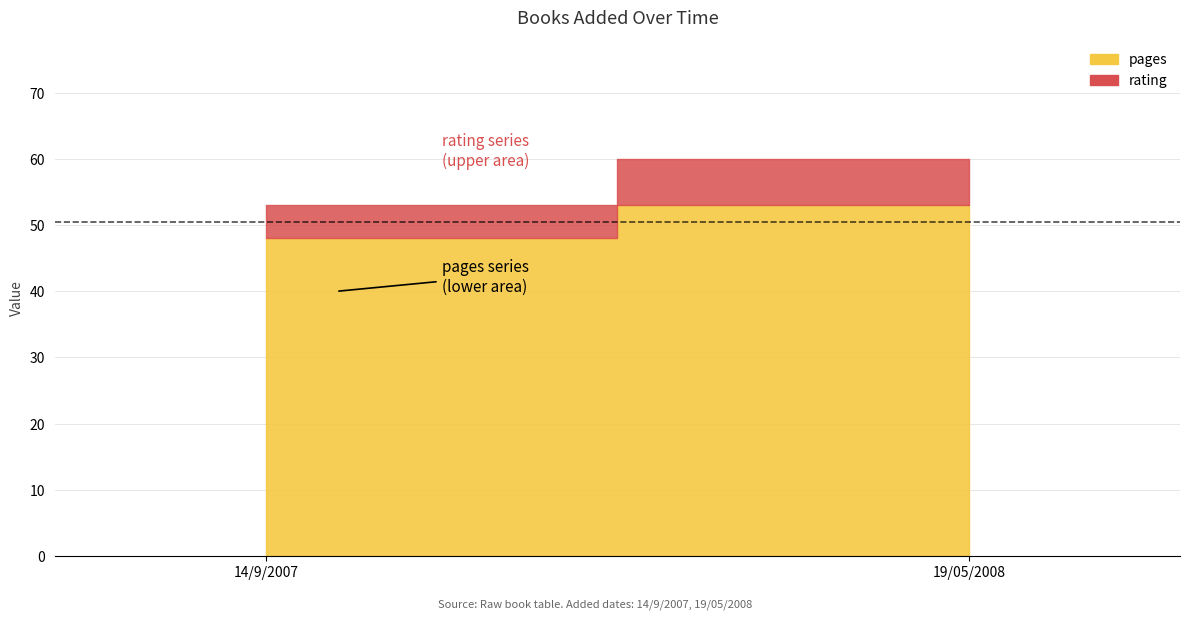

Between 14/9/2007 and 19/05/2008, which is larger?

19/05/2008